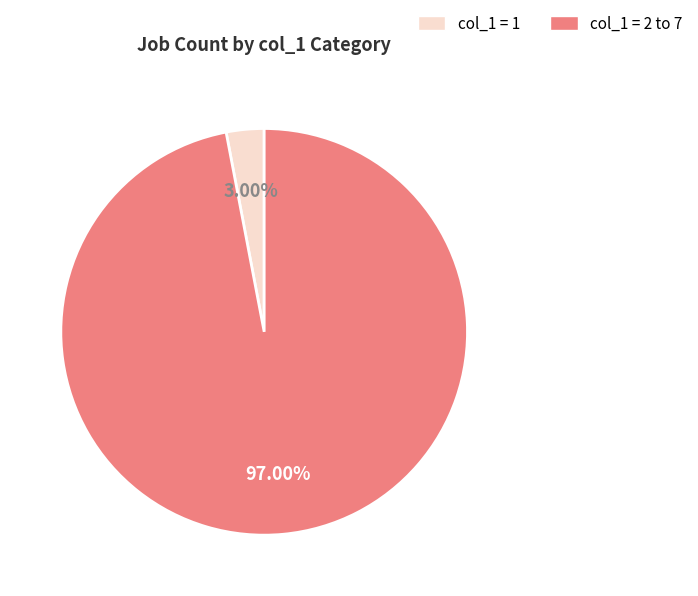

Rank the categories by value from highest to lowest.

col_1 = 2 to 7, col_1 = 1